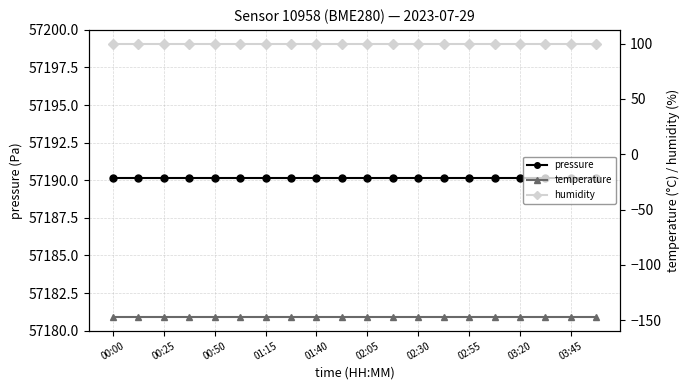

At how many categories does at least one series exceed 45785?

20